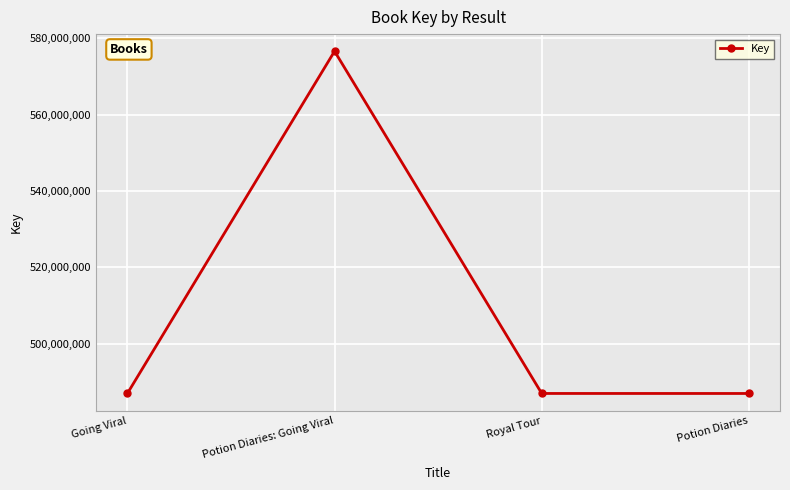

What position from the right is Royal Tour?

2